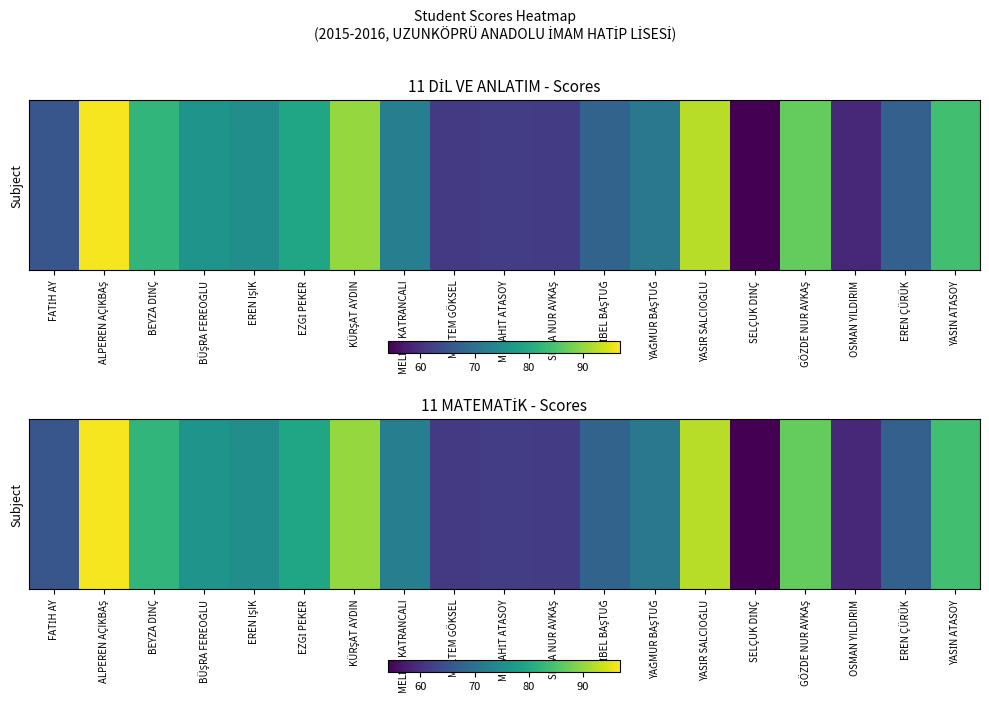

How many series are shown in this chart?

1